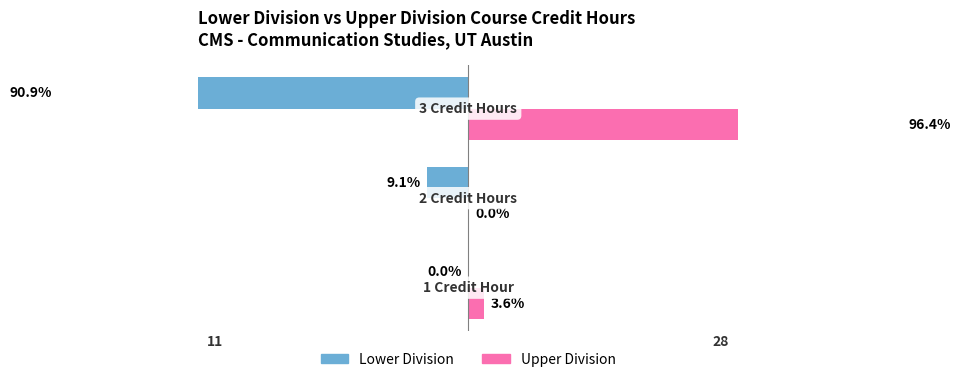

What is the value of the Lower Division bar at the 3rd from the left?

-90.9